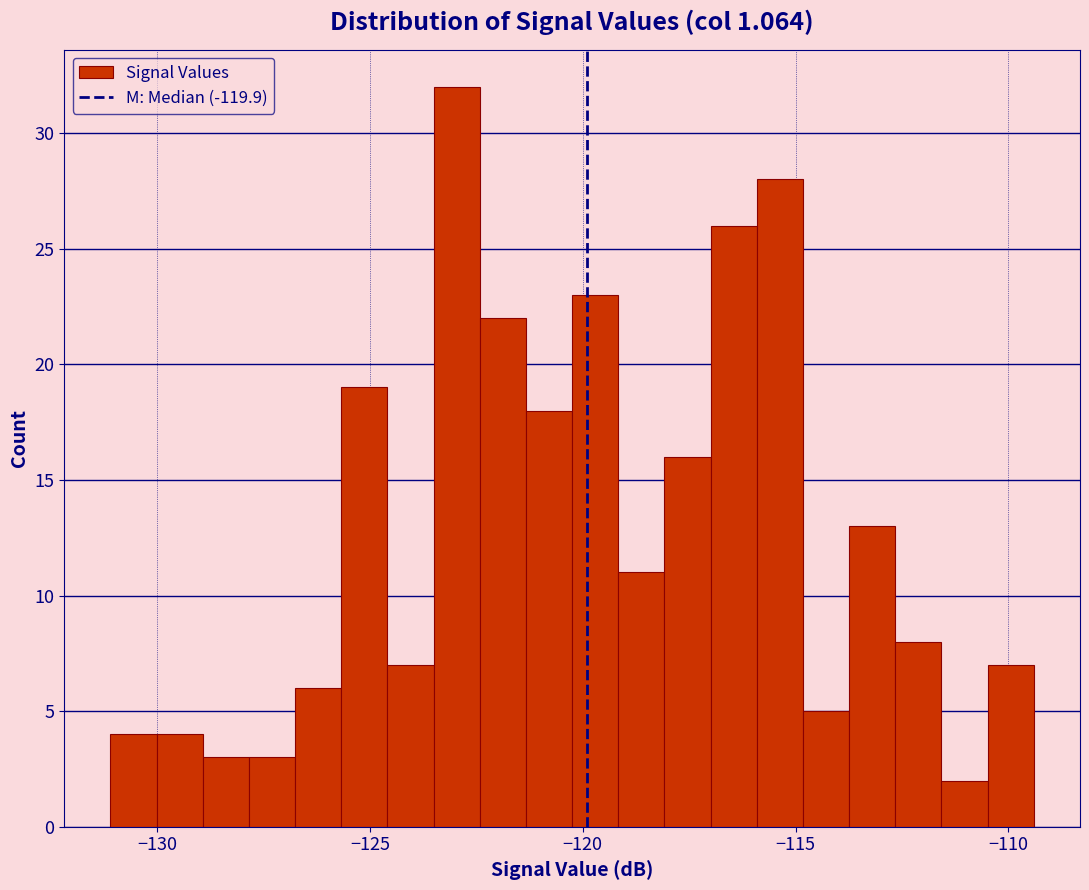

Around what value on the x-axis is the tallest bar? Give the approximate position of its centre, as read against the axis.

-123.0